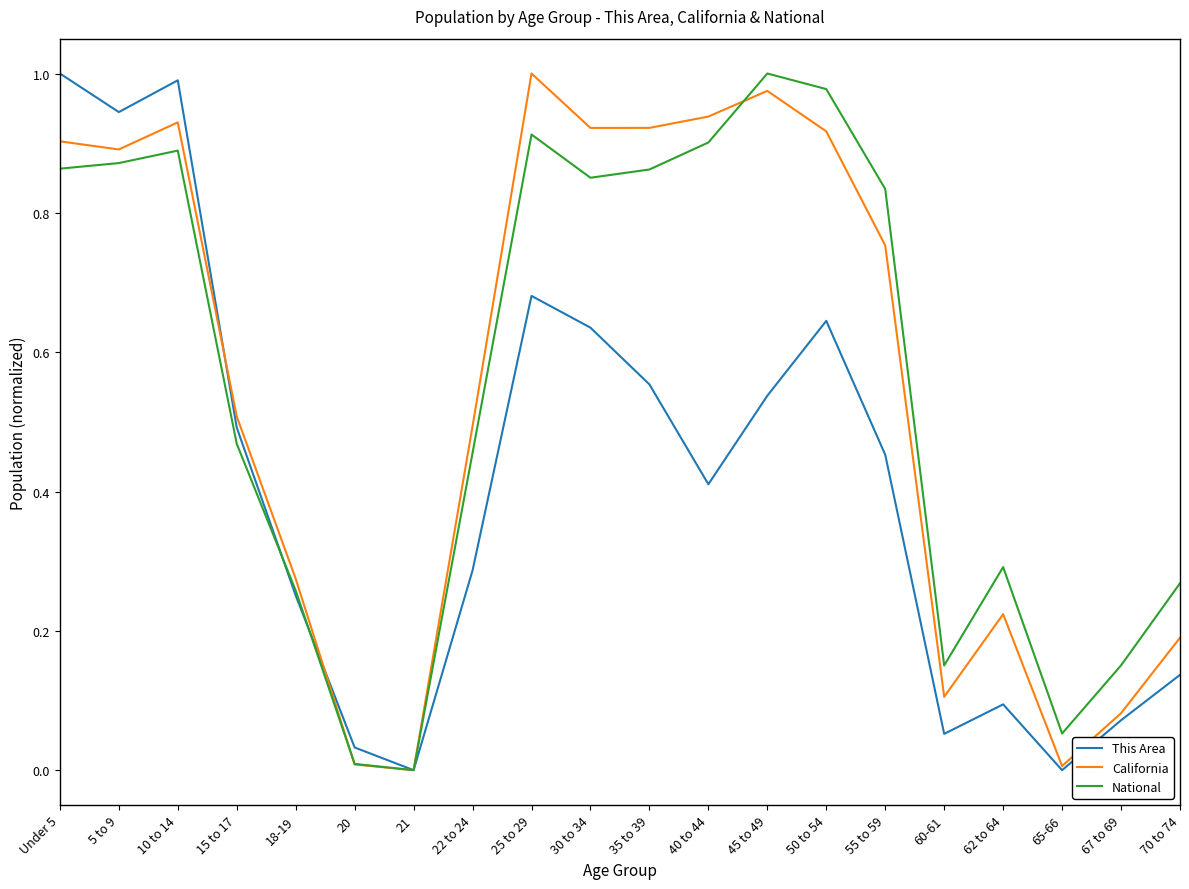

What is the total value across all series at 40 to 44?

2.2